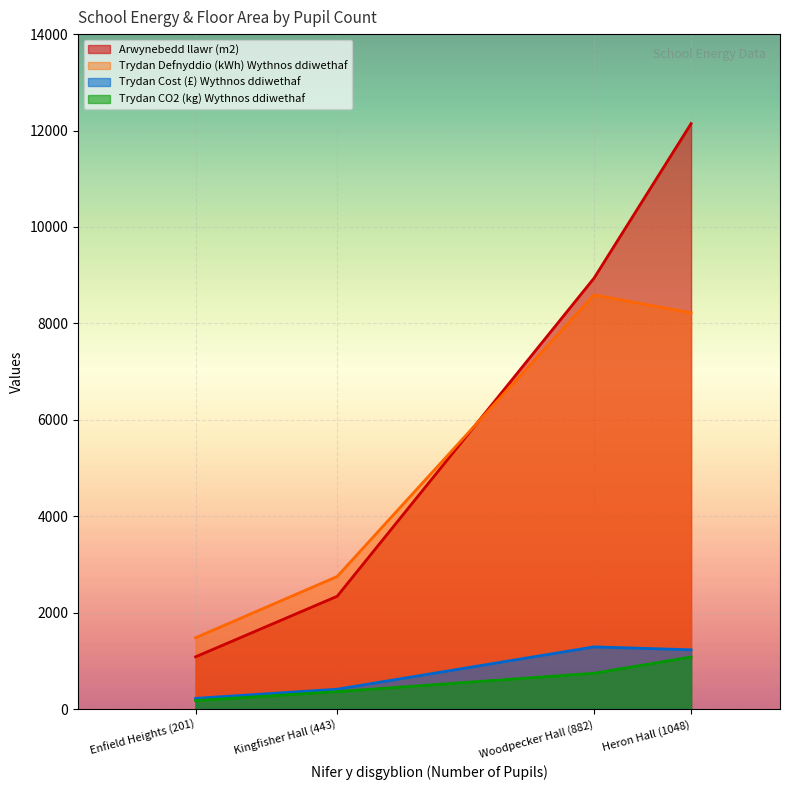

At which category does Trydan Cost (£) Wythnos ddiwethaf reach its first local peak?

Woodpecker Hall (882)